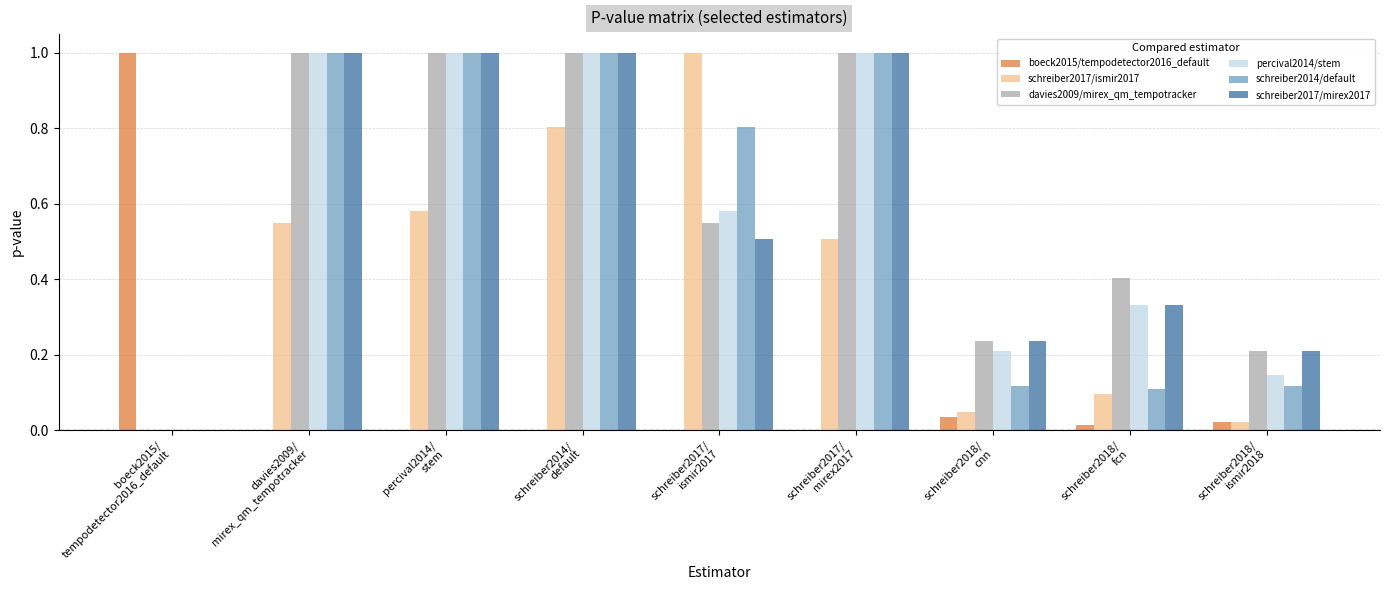

What is the sum of all boeck2015/tempodetector2016_default values?

1.1